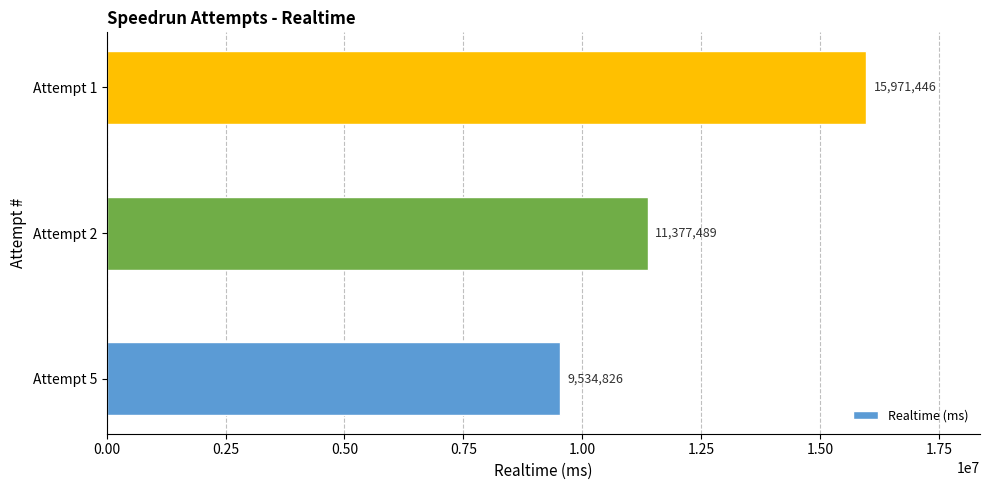

What is the difference between the second highest and minimum values?

1842663